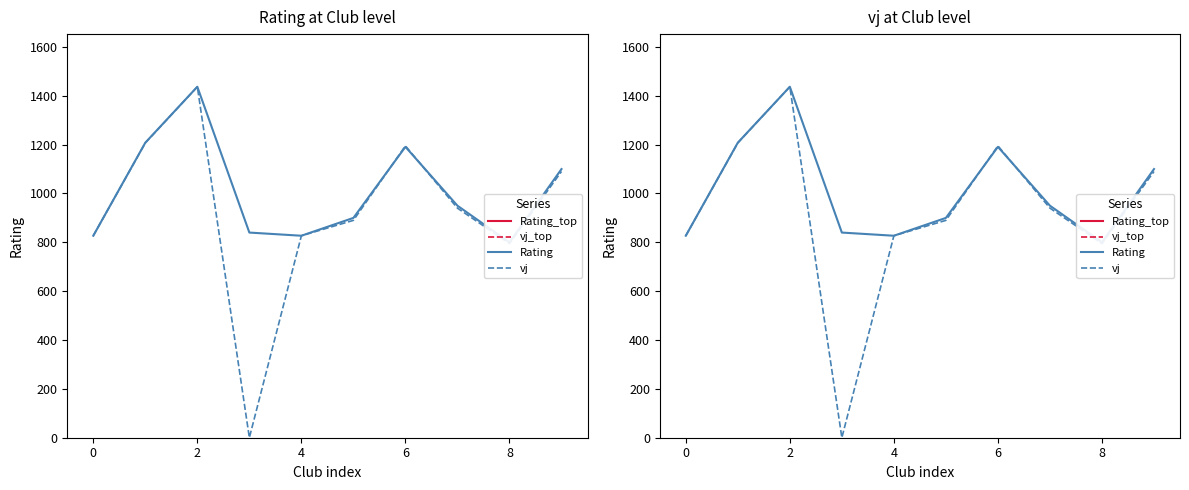

Is the value of Rating at 8 greater than the value of vj at 9?

No